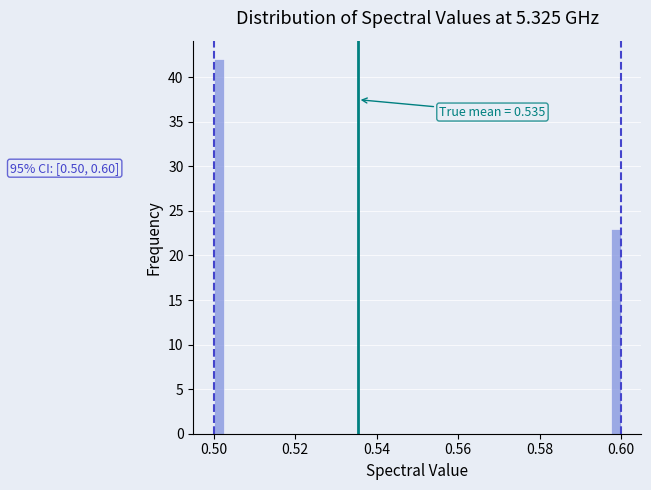

Around what value on the x-axis is the tallest bar? Give the approximate position of its centre, as read against the axis.

0.502